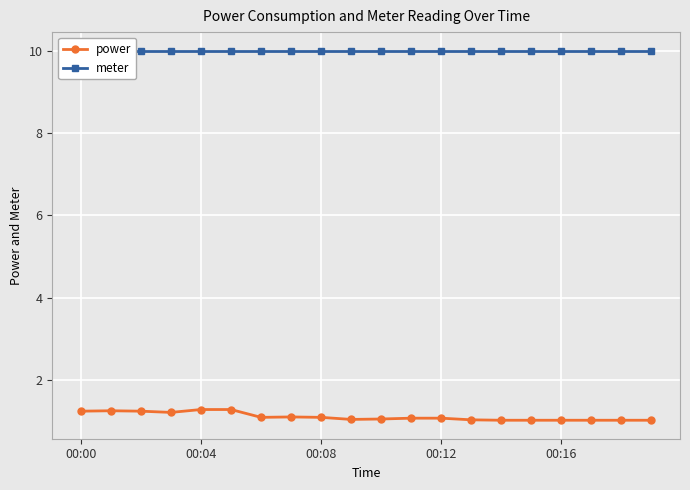

At how many categories does at least one series exceed 5?

20